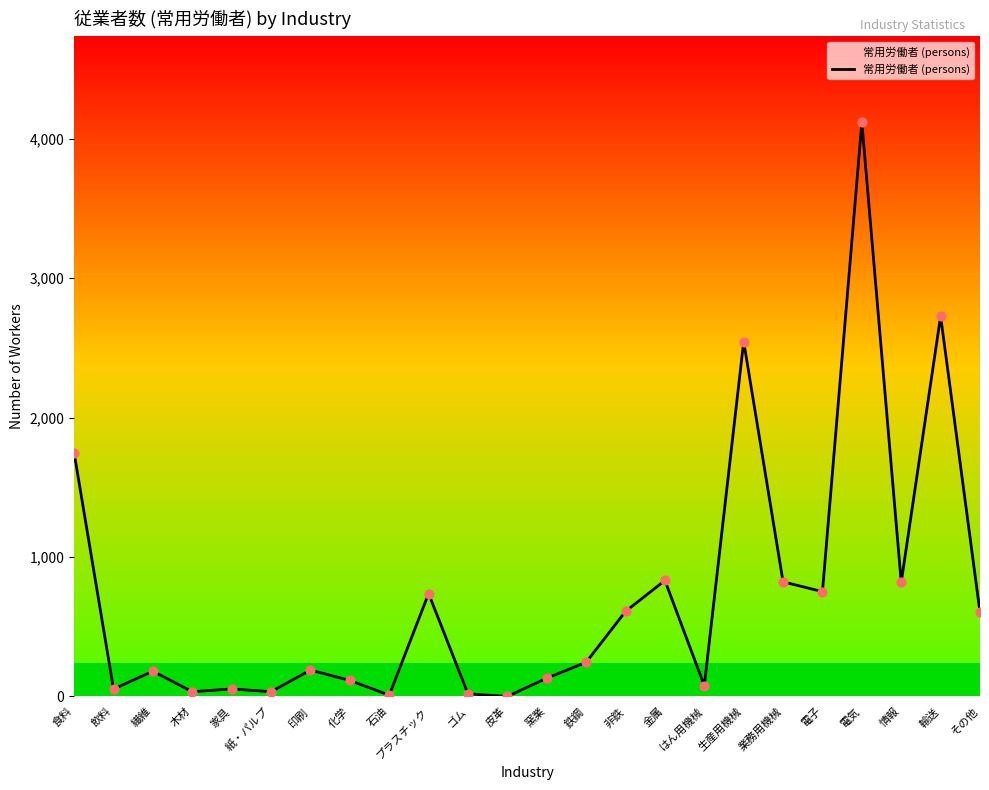

Between 鉄鋼 and プラスチック, which is larger?

プラスチック